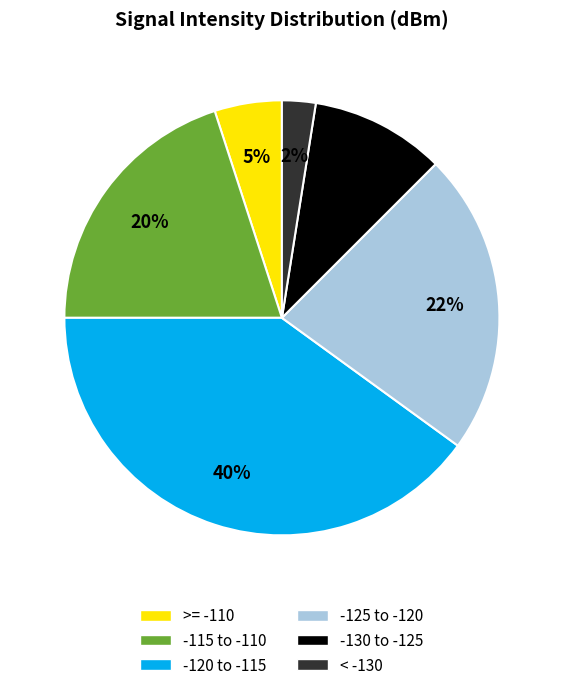

How many slices are in this pie chart?

6